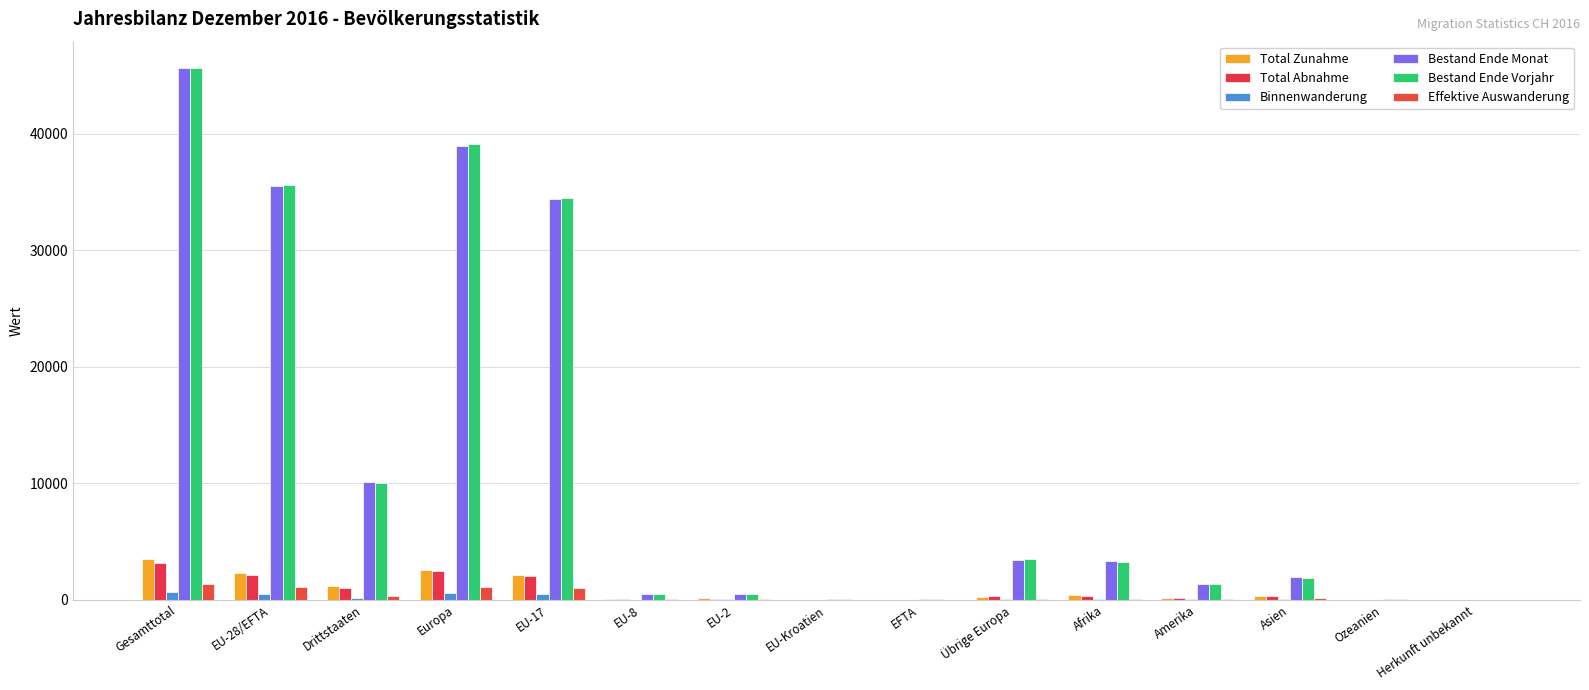

Reading left to right, extract all data points from this chart.

Total Zunahme: Gesamttotal=3488	EU-28/EFTA=2336	Drittstaaten=1152	Europa=2563	EU-17=2124	EU-8=89	EU-2=116	EU-Kroatien=3	EFTA=4	Übrige Europa=227	Afrika=404	Amerika=172	Asien=336	Ozeanien=9	Herkunft unbekannt=4
Total Abnahme: Gesamttotal=3166	EU-28/EFTA=2138	Drittstaaten=1028	Europa=2441	EU-17=1998	EU-8=56	EU-2=78	EU-Kroatien=2	EFTA=4	Übrige Europa=303	Afrika=303	Amerika=133	Asien=284	Ozeanien=3	Herkunft unbekannt=2
Binnenwanderung: Gesamttotal=689	EU-28/EFTA=523	Drittstaaten=166	Europa=558	EU-17=478	EU-8=16	EU-2=26	EU-Kroatien=2	EFTA=1	Übrige Europa=35	Afrika=51	Amerika=28	Asien=51	Ozeanien=1	Herkunft unbekannt=0
Bestand Ende Monat: Gesamttotal=45598	EU-28/EFTA=35496	Drittstaaten=10102	Europa=38893	EU-17=34341	EU-8=527	EU-2=511	EU-Kroatien=74	EFTA=43	Übrige Europa=3397	Afrika=3344	Amerika=1374	Asien=1944	Ozeanien=26	Herkunft unbekannt=17
Bestand Ende Vorjahr: Gesamttotal=45602	EU-28/EFTA=35563	Drittstaaten=10039	Europa=39069	EU-17=34446	EU-8=508	EU-2=496	EU-Kroatien=71	EFTA=42	Übrige Europa=3506	Afrika=3259	Amerika=1352	Asien=1883	Ozeanien=24	Herkunft unbekannt=15
Effektive Auswanderung: Gesamttotal=1390	EU-28/EFTA=1068	Drittstaaten=322	Europa=1118	EU-17=991	EU-8=39	EU-2=36	EU-Kroatien=0	EFTA=2	Übrige Europa=50	Afrika=42	Amerika=54	Asien=174	Ozeanien=2	Herkunft unbekannt=0